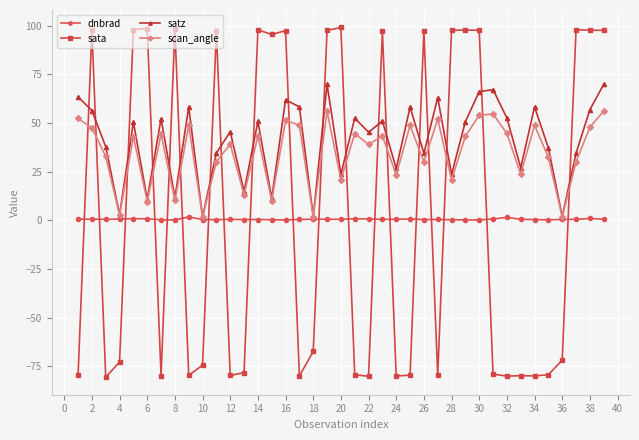

How many intersections are there between scan_angle and sata?

19